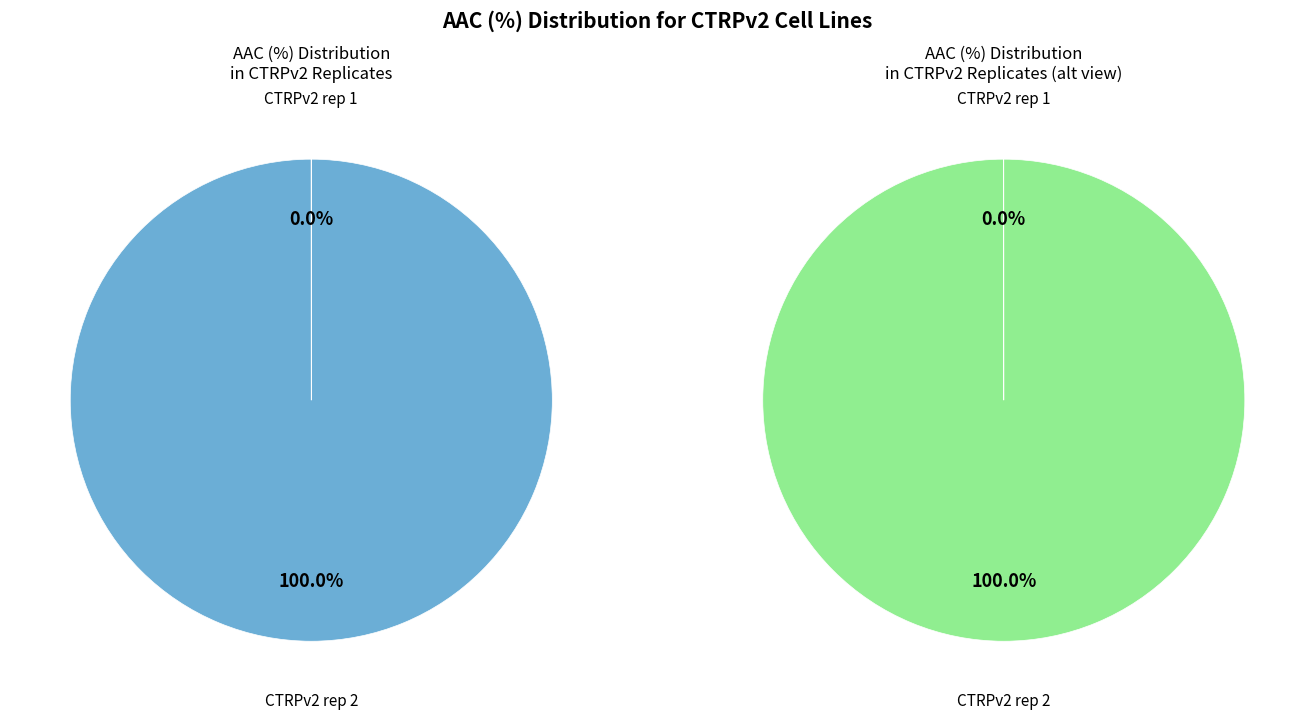

Which category has the biggest portion of the pie?

CTRPv2 rep 2